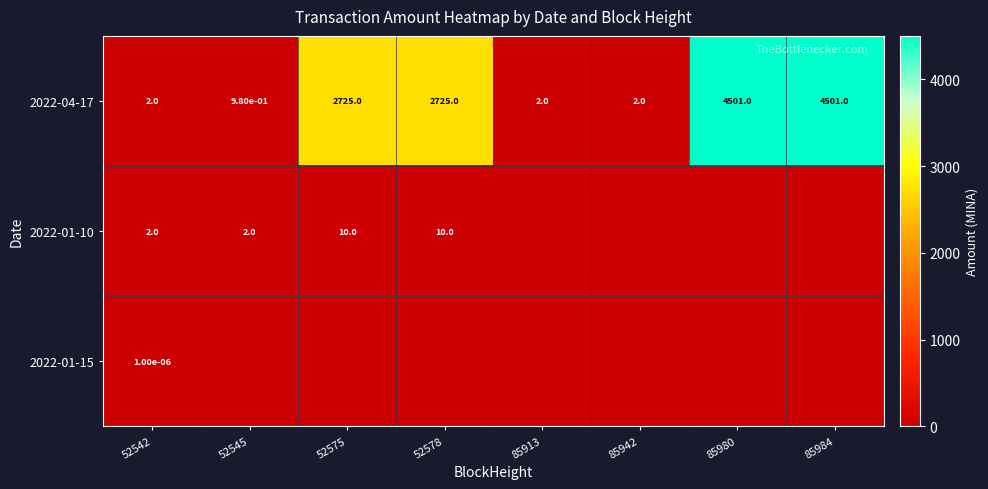

What is the difference between the highest and lowest values at 85980?

4501.0